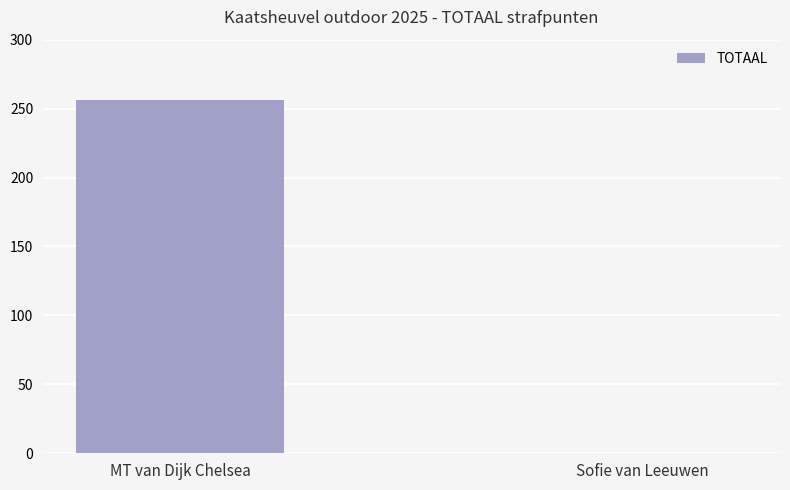

True or false: the data shows -113.9 at Sofie van Leeuwen.

False